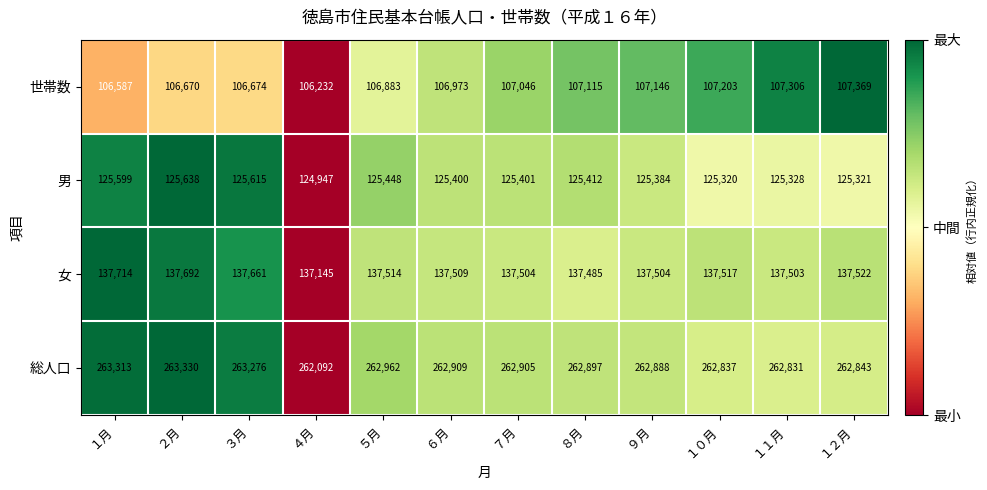

The 男 series shows 125412 at ８月. True or false?

True